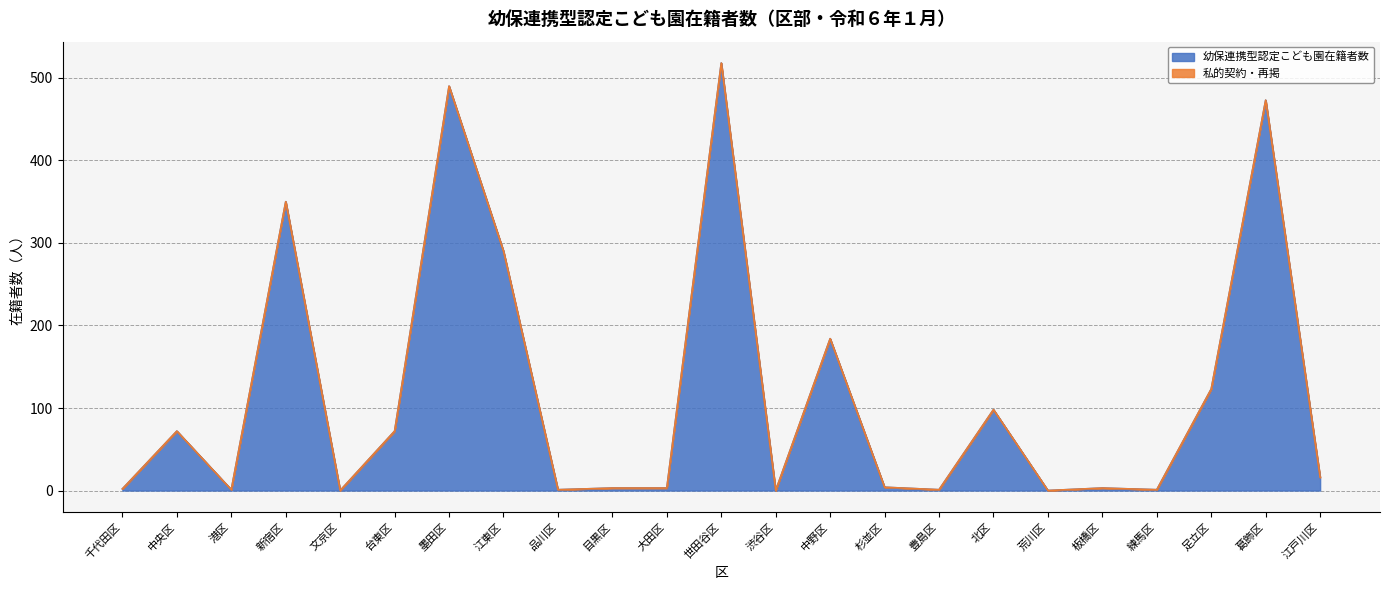

How many data points are less than 4?

11